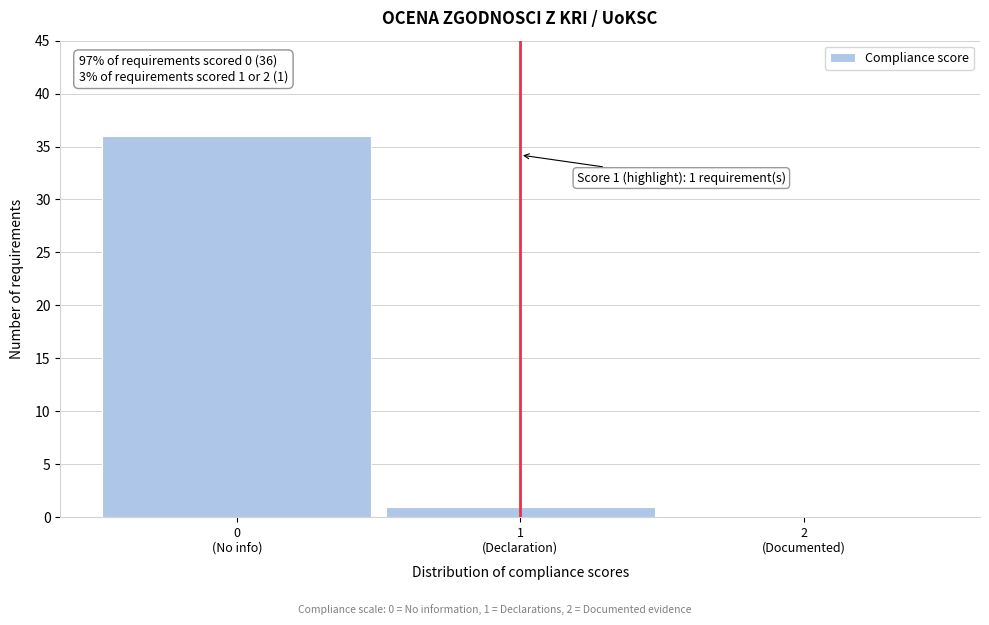

What is the sum of all values?

37